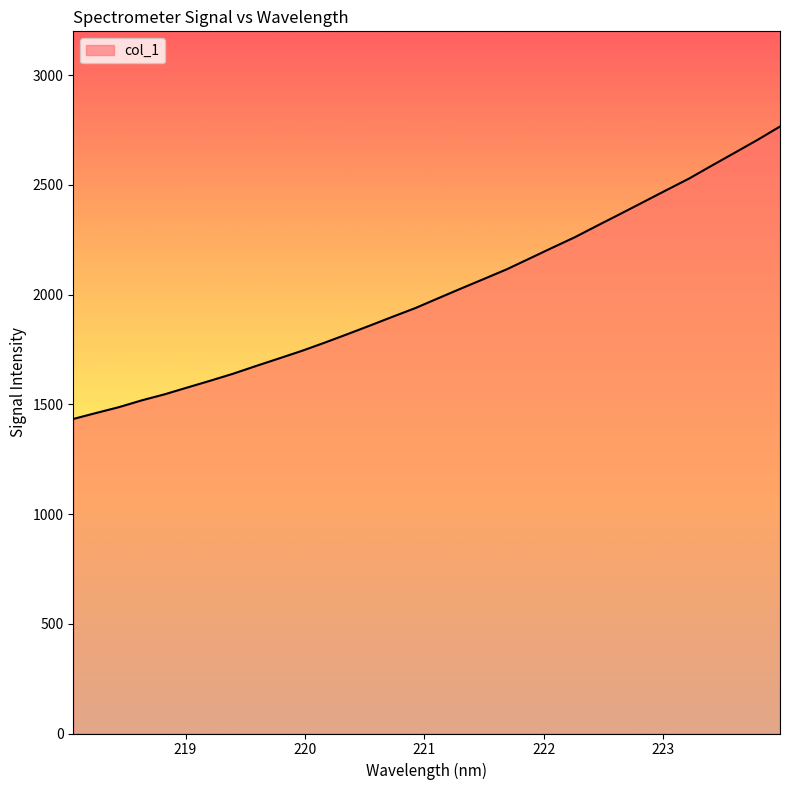

What is the maximum value shown in the chart?

2766.2